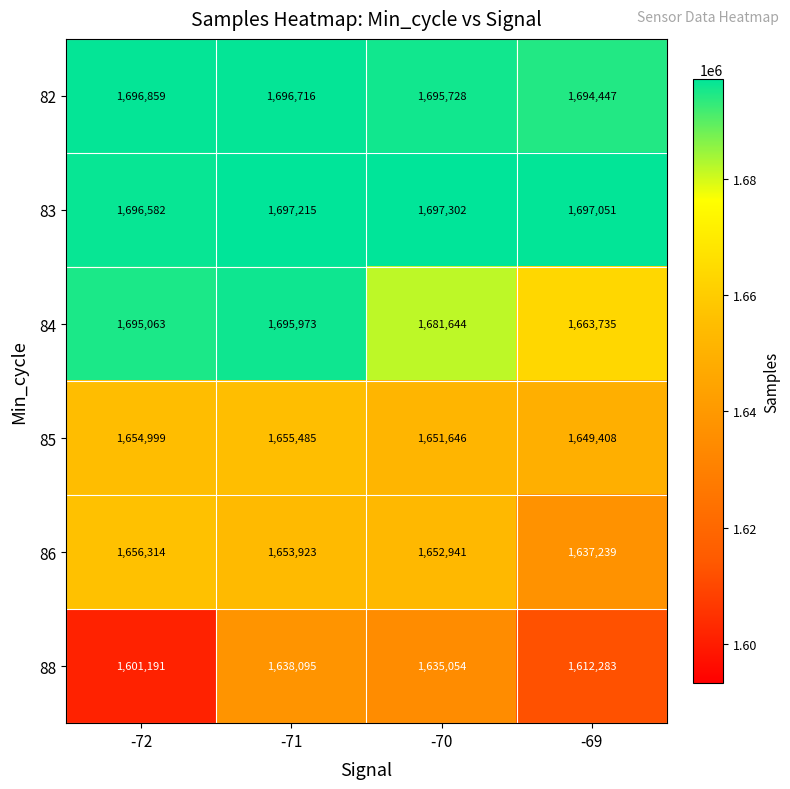

At which label is 84 closest to 1679854?

-70